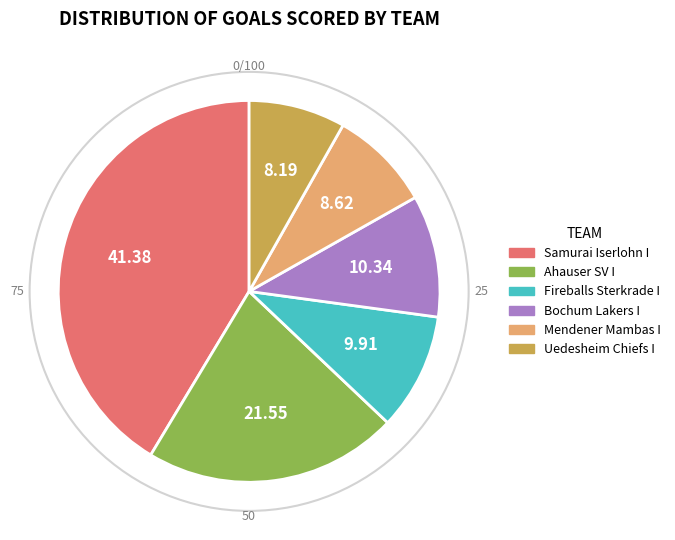

How many segments does this pie chart have?

6